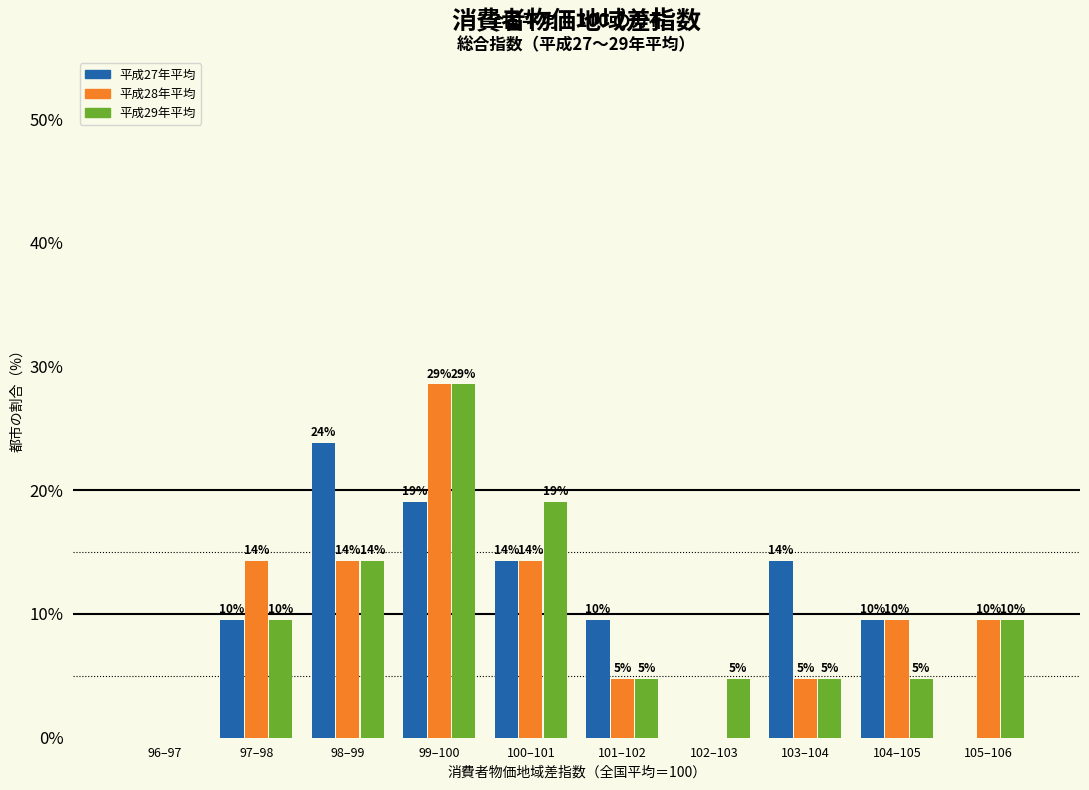

What are all the series names shown in the legend?

平成27年平均, 平成28年平均, 平成29年平均